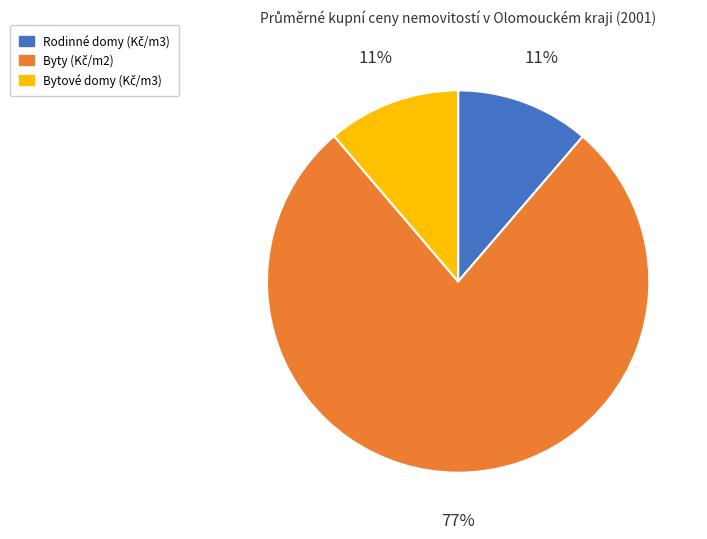

Does any single category account for the majority?

Yes